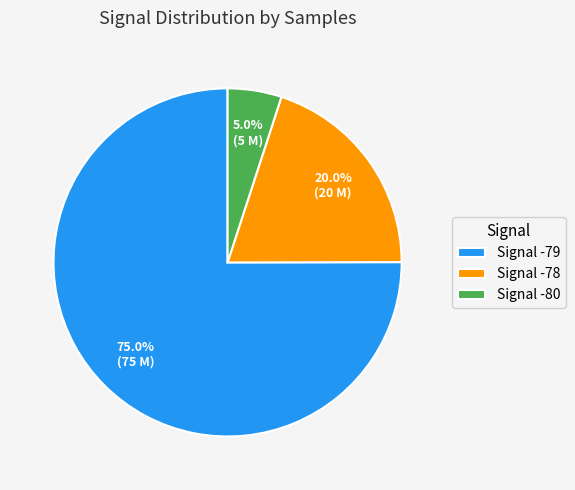

How many slices are in this pie chart?

3